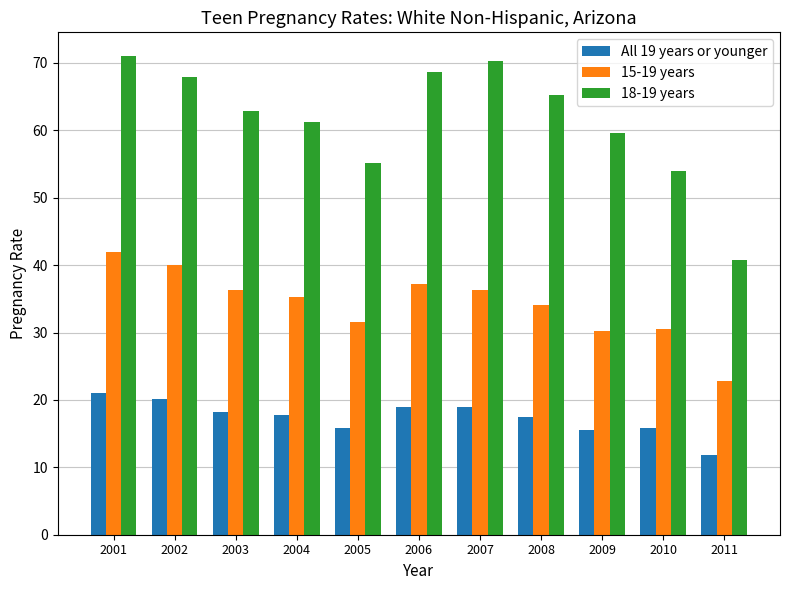

Where does the 15-19 years series first go above 35?

2001